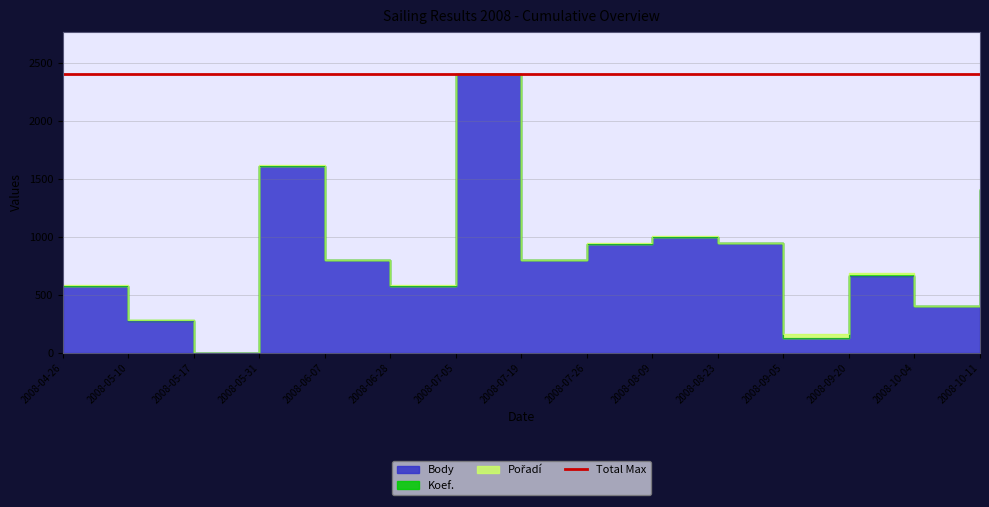

True or false: Koef. and Pořadí intersect in this chart.

False